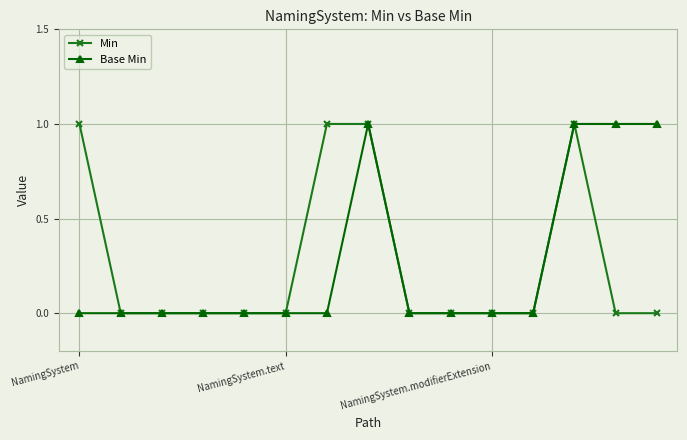

Reading left to right, list all the values displayed in this chart.

Min: 1	0	0	0	0	0	1	1	0	0	0	0	1	0	0
Base Min: 0	0	0	0	0	0	0	1	0	0	0	0	1	1	1